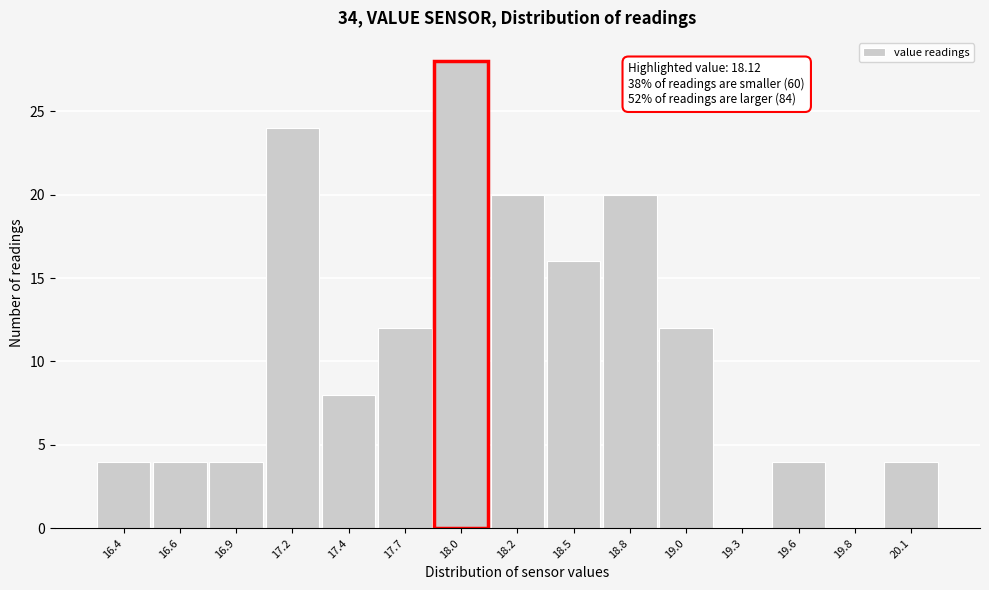

Reading right to left, list all the values displayed in this chart.

20.1=4	19.8=0	19.6=4	19.3=0	19.0=12	18.8=20	18.5=16	18.2=20	18.0=28	17.7=12	17.4=8	17.2=24	16.9=4	16.6=4	16.4=4